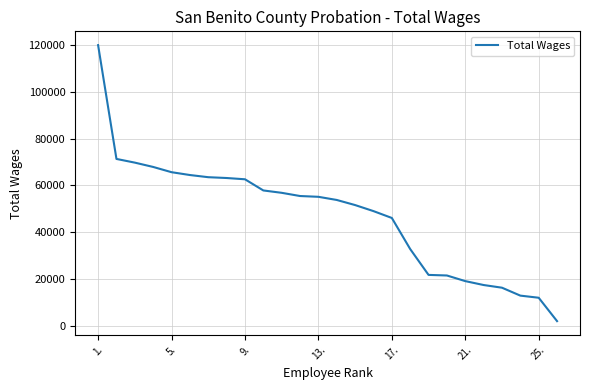

What is the maximum value shown in the chart?

120055